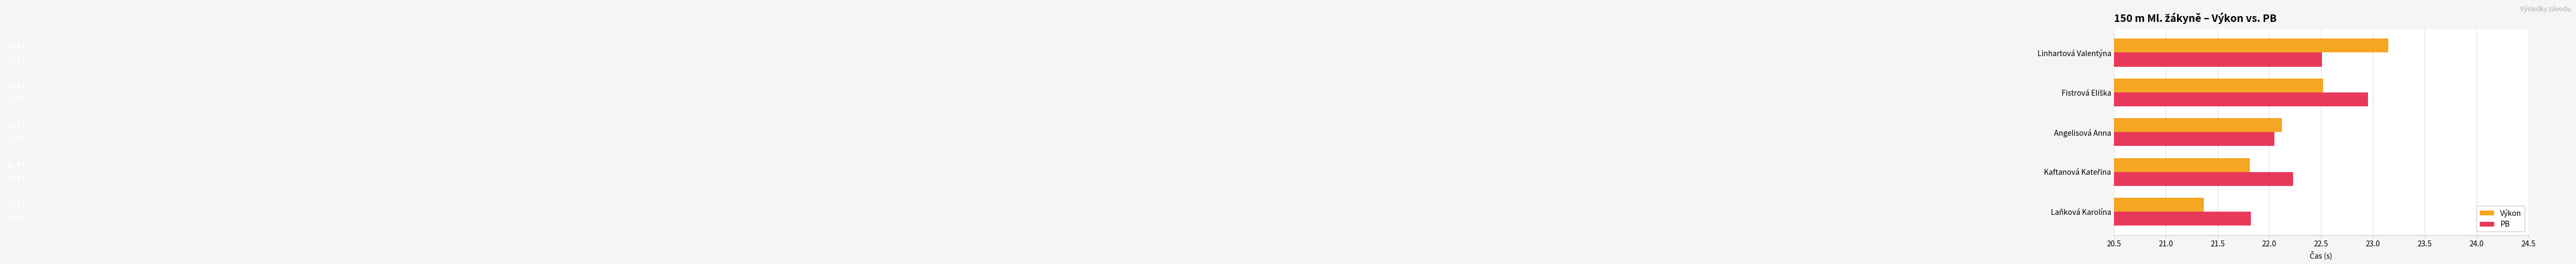

List the series in order of their overall mean, highest first.

PB, Výkon